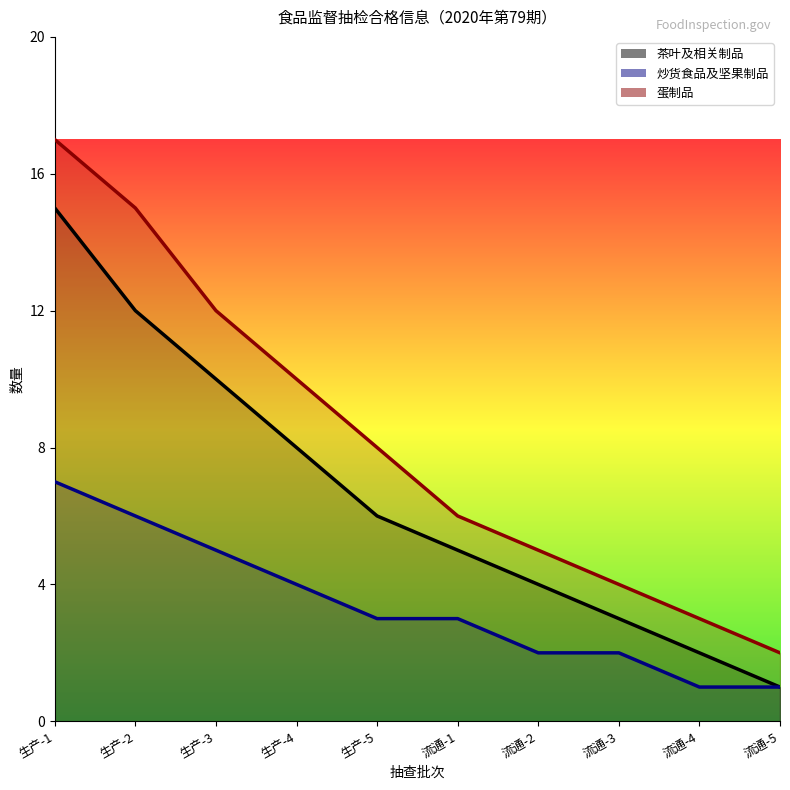

The 蛋制品 series shows 1 at 流通-5. True or false?

False